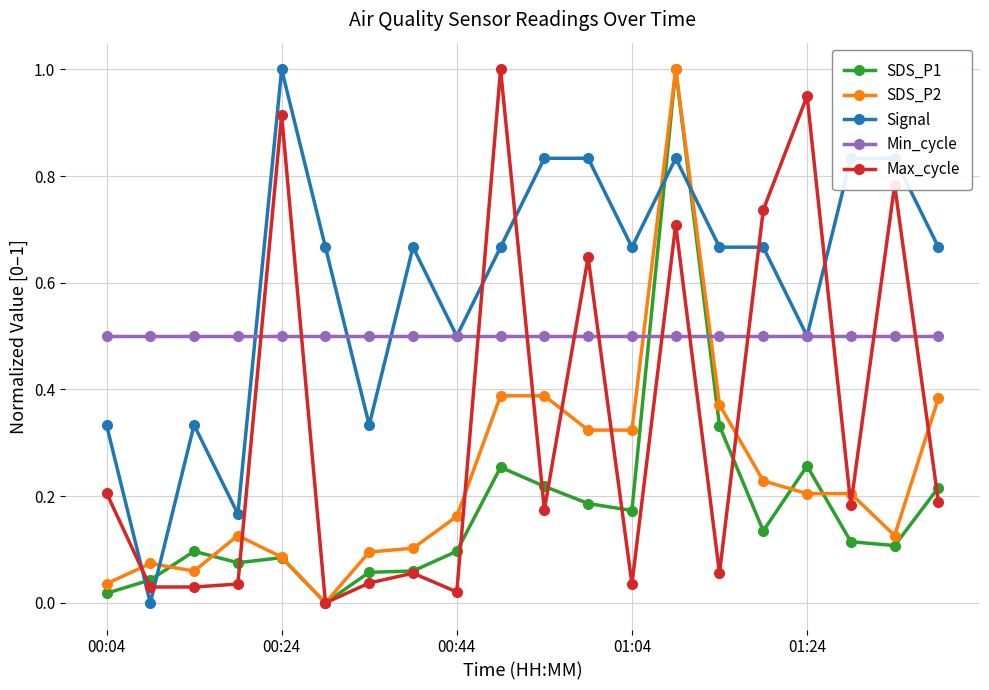

After their last crossing, which series has the higher values: Max_cycle or Min_cycle?

Min_cycle